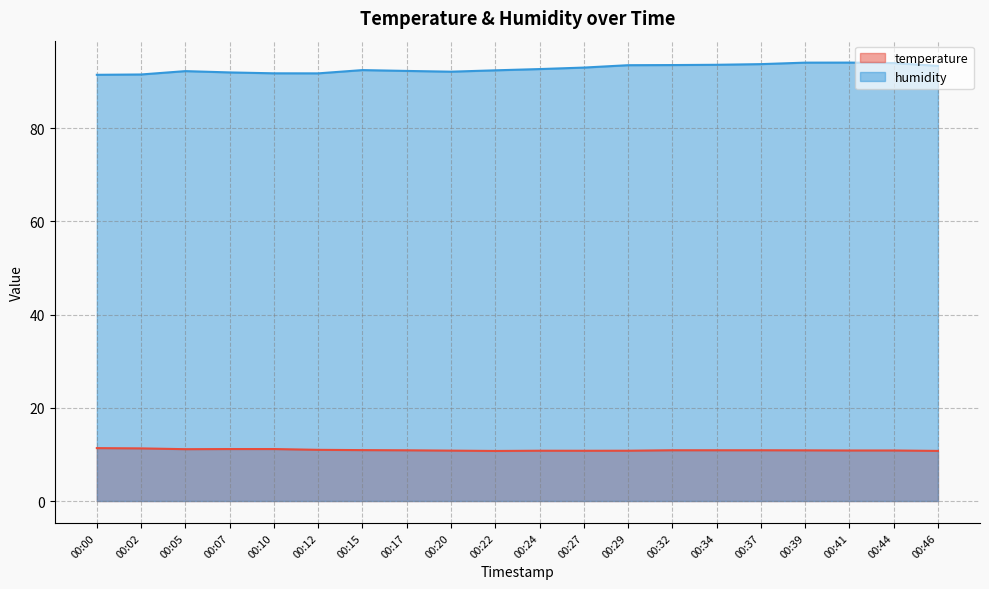

How many data points does each series have?

20